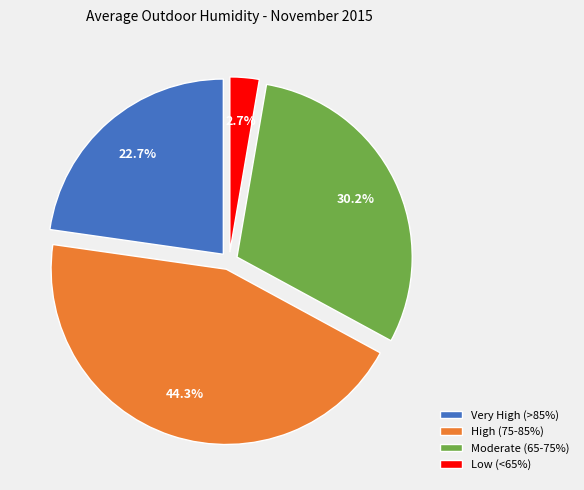

Approximately how many times larger is the value at Very High (>85%) compared to High (75-85%)?

0.5